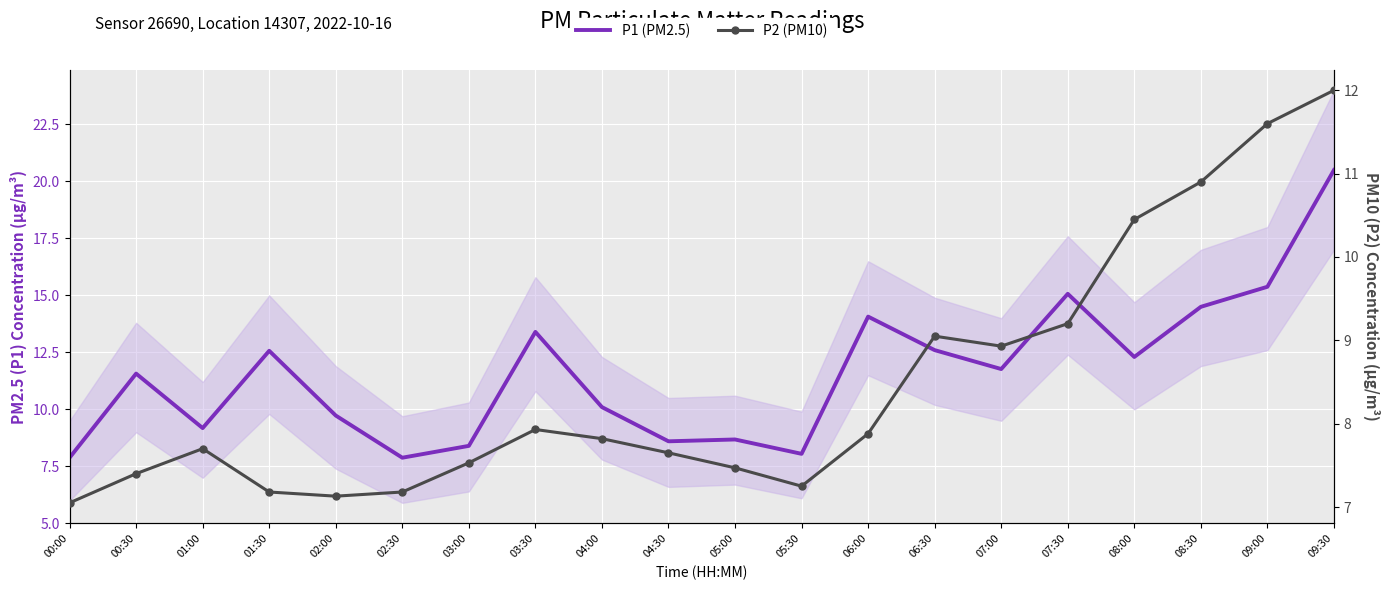

Which series has the widest spread of values?

P1 (PM2.5)